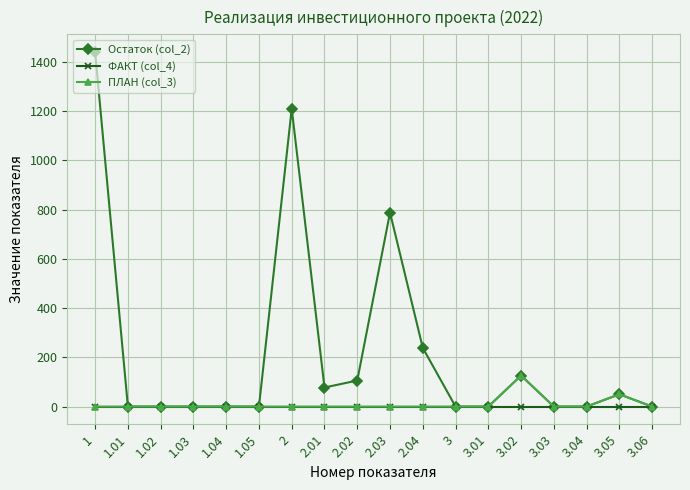

Reading right to left, what are all the values shown in this chart?

Остаток (col_2): 0.0	50.0	0.0	0.0	126.0	0.0	0.0	238.3	787.8	105.7	77.4	1209.1	0.0	0.0	0.0	0.0	0.0	1439.5
ФАКТ (col_4): 0.0	0.0	0.0	0.0	0.0	0.0	0.0	0.0	0.0	0.0	0.0	0.0	0.0	0.0	0.0	0.0	0.0	0.0
ПЛАН (col_3): 0.0	50.0	0.0	0.0	126.0	0.0	0.0	0.0	0.0	0.0	0.0	0.0	0.0	0.0	0.0	0.0	0.0	0.0